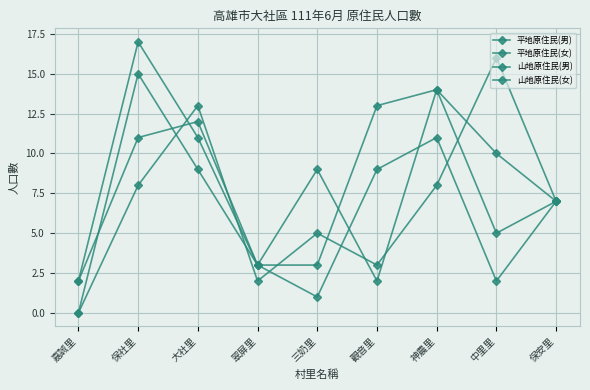

After their last crossing, which series has the higher values: 山地原住民(女) or 山地原住民(男)?

山地原住民(女)